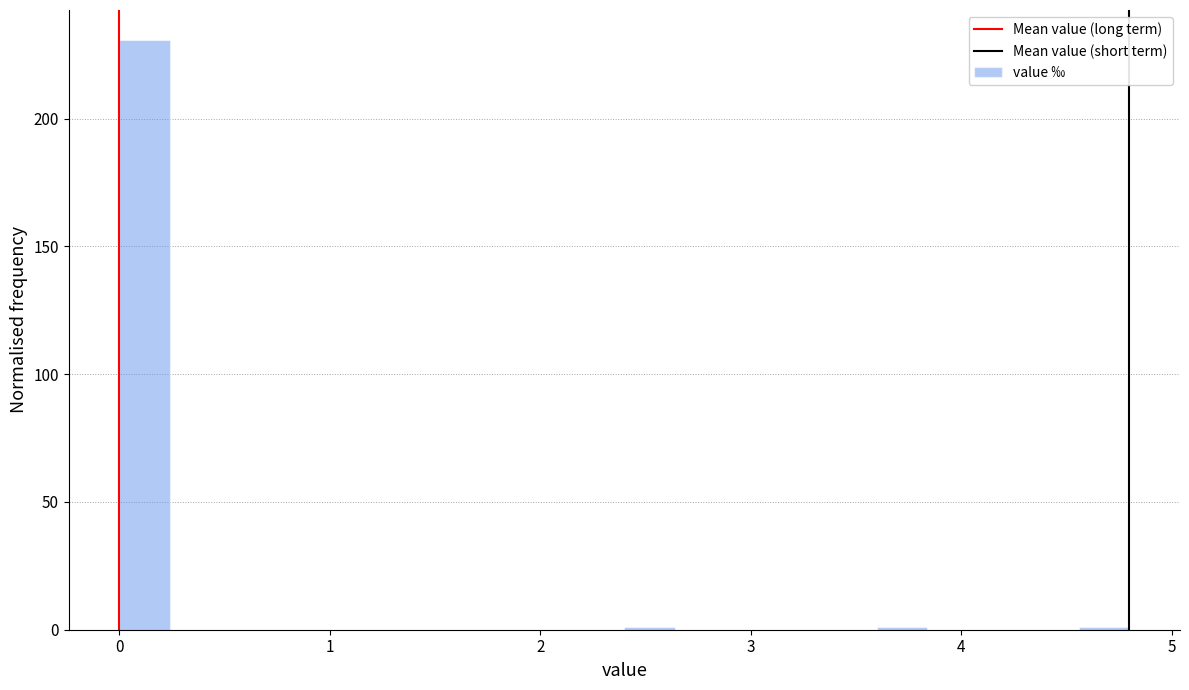

Around what value on the x-axis is the tallest bar? Give the approximate position of its centre, as read against the axis.

0.1